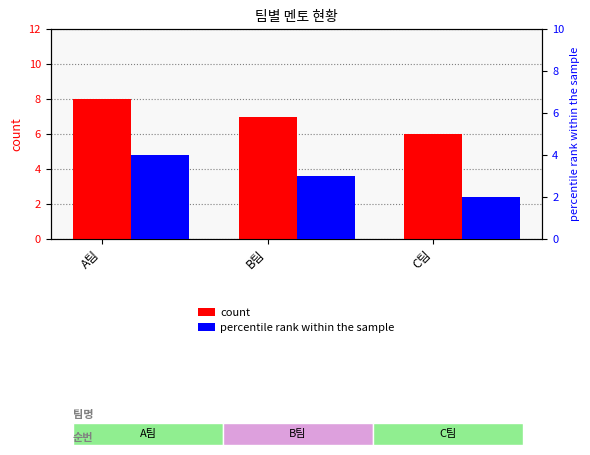

Between B팀 and C팀, which is larger?

B팀